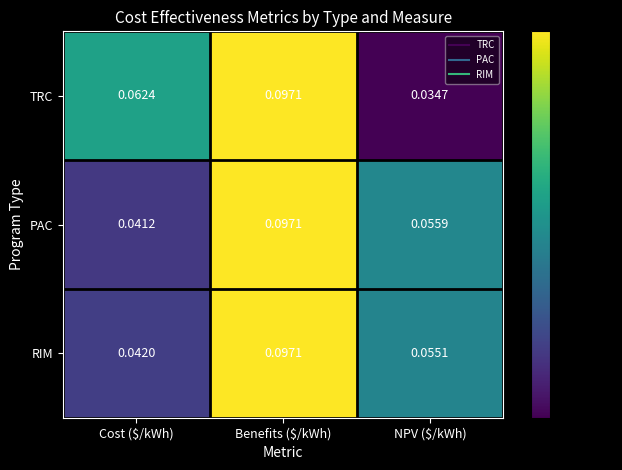

Between Benefits ($/kWh) and NPV ($/kWh), which series saw the biggest shift?

TRC